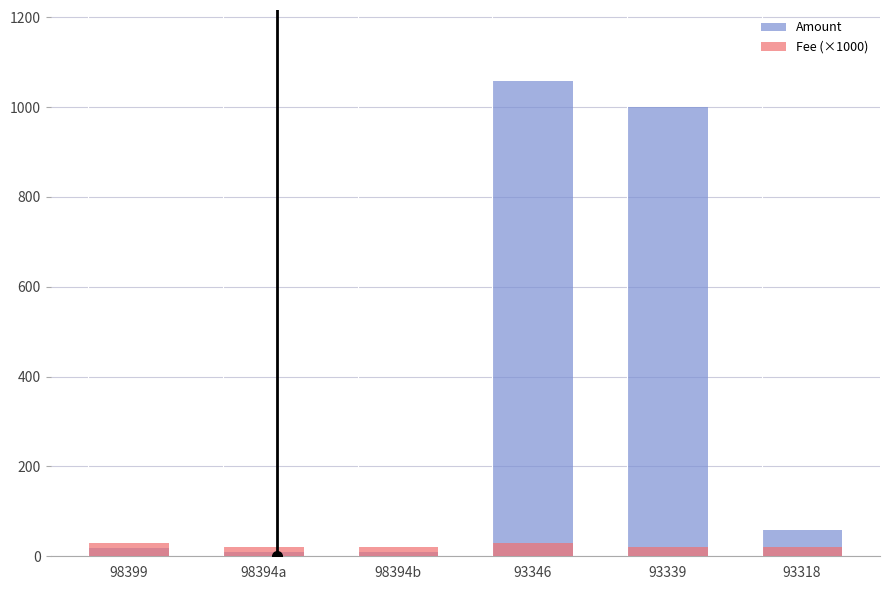

What is the difference between the highest and lowest values at 98394b?

10.7